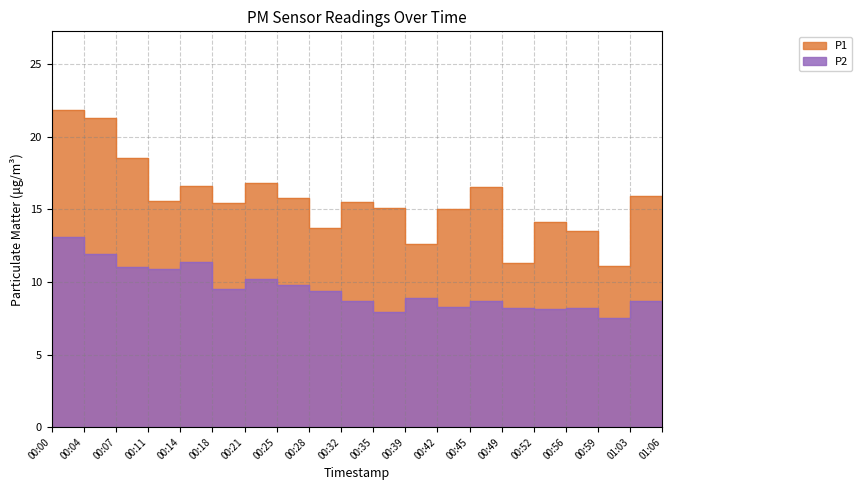

Which series has the widest spread of values?

P1